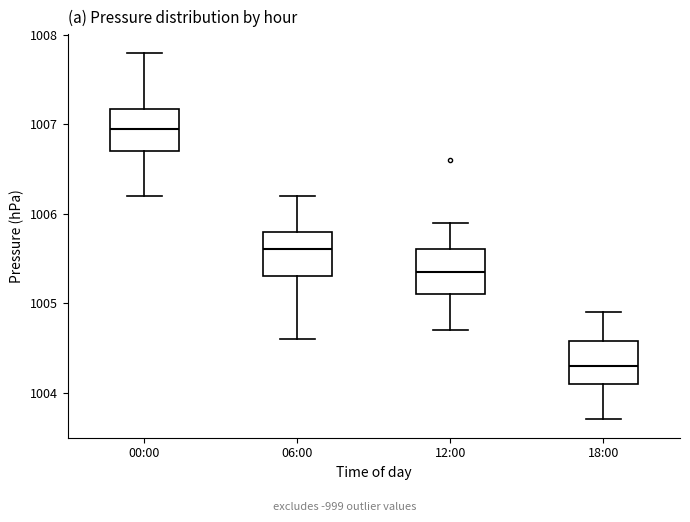

Which box's median line is the highest?

00:00